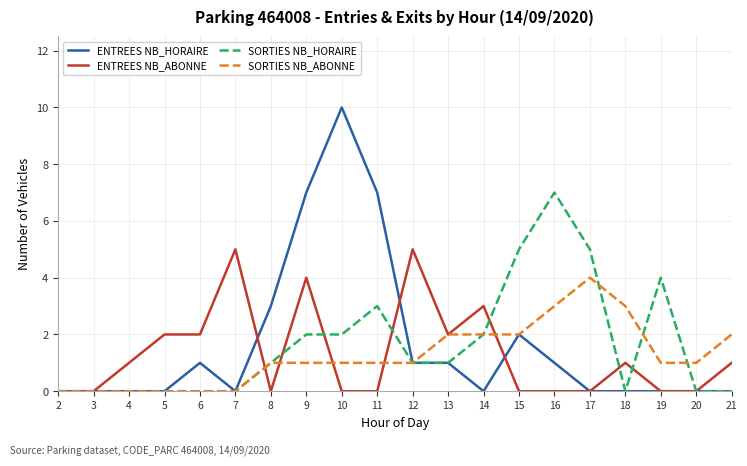

How many lines are shown in the chart?

4